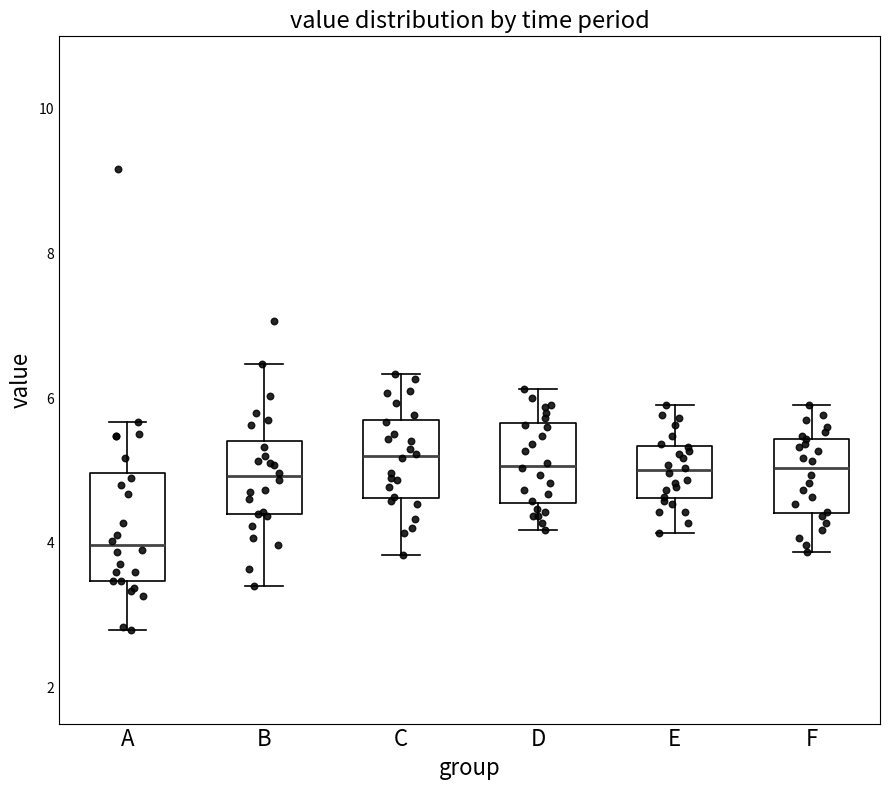

Where is the upper edge of the box for E on the y-axis? The values are not printed on the chart, so give them approximately, as read against the axis.

5.4